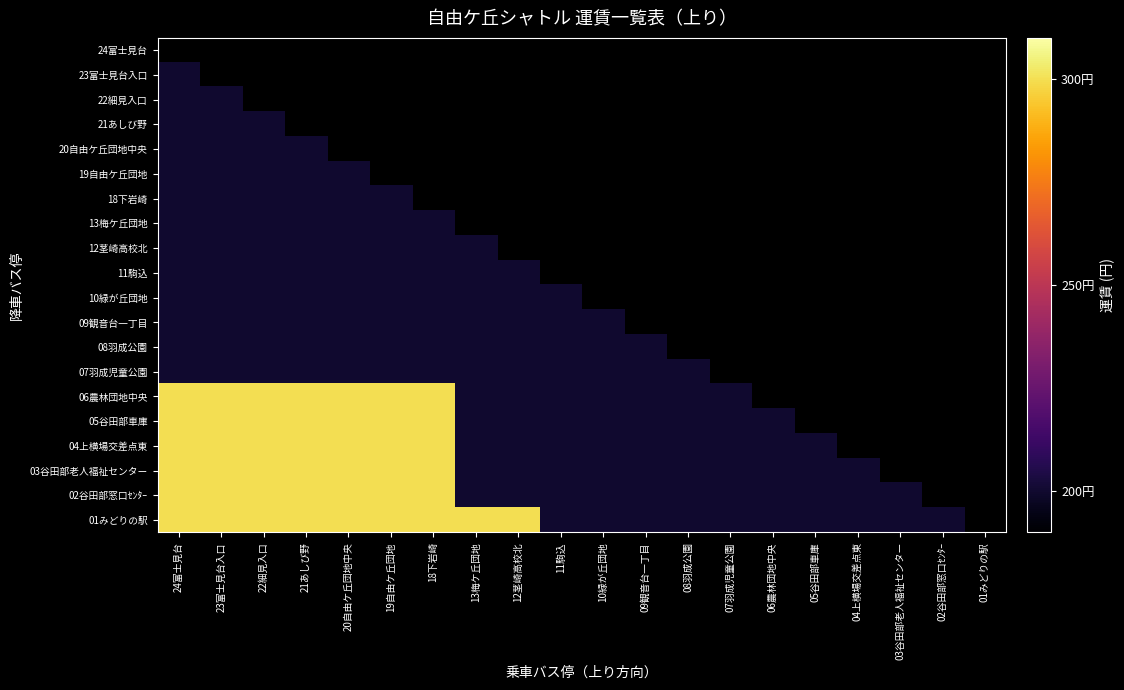

Reading left to right, list all the values displayed in this chart.

24富士見台: 24富士見台=0	23富士見台入口=0	22細見入口=0	21あしび野=0	20自由ケ丘団地中央=0	19自由ケ丘団地=0	18下岩崎=0	13梅ケ丘団地=0	12茎崎高校北=0	11駒込=0	10緑が丘団地=0	09観音台一丁目=0	08羽成公園=0	07羽成児童公園=0	06農林団地中央=0	05谷田部車庫=0	04上横場交差点東=0	03谷田部老人福祉センター=0	02谷田部窓口ｾﾝﾀｰ=0	01みどりの駅=0
23富士見台入口: 24富士見台=200	23富士見台入口=0	22細見入口=0	21あしび野=0	20自由ケ丘団地中央=0	19自由ケ丘団地=0	18下岩崎=0	13梅ケ丘団地=0	12茎崎高校北=0	11駒込=0	10緑が丘団地=0	09観音台一丁目=0	08羽成公園=0	07羽成児童公園=0	06農林団地中央=0	05谷田部車庫=0	04上横場交差点東=0	03谷田部老人福祉センター=0	02谷田部窓口ｾﾝﾀｰ=0	01みどりの駅=0
22細見入口: 24富士見台=200	23富士見台入口=200	22細見入口=0	21あしび野=0	20自由ケ丘団地中央=0	19自由ケ丘団地=0	18下岩崎=0	13梅ケ丘団地=0	12茎崎高校北=0	11駒込=0	10緑が丘団地=0	09観音台一丁目=0	08羽成公園=0	07羽成児童公園=0	06農林団地中央=0	05谷田部車庫=0	04上横場交差点東=0	03谷田部老人福祉センター=0	02谷田部窓口ｾﾝﾀｰ=0	01みどりの駅=0
21あしび野: 24富士見台=200	23富士見台入口=200	22細見入口=200	21あしび野=0	20自由ケ丘団地中央=0	19自由ケ丘団地=0	18下岩崎=0	13梅ケ丘団地=0	12茎崎高校北=0	11駒込=0	10緑が丘団地=0	09観音台一丁目=0	08羽成公園=0	07羽成児童公園=0	06農林団地中央=0	05谷田部車庫=0	04上横場交差点東=0	03谷田部老人福祉センター=0	02谷田部窓口ｾﾝﾀｰ=0	01みどりの駅=0
20自由ケ丘団地中央: 24富士見台=200	23富士見台入口=200	22細見入口=200	21あしび野=200	20自由ケ丘団地中央=0	19自由ケ丘団地=0	18下岩崎=0	13梅ケ丘団地=0	12茎崎高校北=0	11駒込=0	10緑が丘団地=0	09観音台一丁目=0	08羽成公園=0	07羽成児童公園=0	06農林団地中央=0	05谷田部車庫=0	04上横場交差点東=0	03谷田部老人福祉センター=0	02谷田部窓口ｾﾝﾀｰ=0	01みどりの駅=0
19自由ケ丘団地: 24富士見台=200	23富士見台入口=200	22細見入口=200	21あしび野=200	20自由ケ丘団地中央=200	19自由ケ丘団地=0	18下岩崎=0	13梅ケ丘団地=0	12茎崎高校北=0	11駒込=0	10緑が丘団地=0	09観音台一丁目=0	08羽成公園=0	07羽成児童公園=0	06農林団地中央=0	05谷田部車庫=0	04上横場交差点東=0	03谷田部老人福祉センター=0	02谷田部窓口ｾﾝﾀｰ=0	01みどりの駅=0
18下岩崎: 24富士見台=200	23富士見台入口=200	22細見入口=200	21あしび野=200	20自由ケ丘団地中央=200	19自由ケ丘団地=200	18下岩崎=0	13梅ケ丘団地=0	12茎崎高校北=0	11駒込=0	10緑が丘団地=0	09観音台一丁目=0	08羽成公園=0	07羽成児童公園=0	06農林団地中央=0	05谷田部車庫=0	04上横場交差点東=0	03谷田部老人福祉センター=0	02谷田部窓口ｾﾝﾀｰ=0	01みどりの駅=0
13梅ケ丘団地: 24富士見台=200	23富士見台入口=200	22細見入口=200	21あしび野=200	20自由ケ丘団地中央=200	19自由ケ丘団地=200	18下岩崎=200	13梅ケ丘団地=0	12茎崎高校北=0	11駒込=0	10緑が丘団地=0	09観音台一丁目=0	08羽成公園=0	07羽成児童公園=0	06農林団地中央=0	05谷田部車庫=0	04上横場交差点東=0	03谷田部老人福祉センター=0	02谷田部窓口ｾﾝﾀｰ=0	01みどりの駅=0
12茎崎高校北: 24富士見台=200	23富士見台入口=200	22細見入口=200	21あしび野=200	20自由ケ丘団地中央=200	19自由ケ丘団地=200	18下岩崎=200	13梅ケ丘団地=200	12茎崎高校北=0	11駒込=0	10緑が丘団地=0	09観音台一丁目=0	08羽成公園=0	07羽成児童公園=0	06農林団地中央=0	05谷田部車庫=0	04上横場交差点東=0	03谷田部老人福祉センター=0	02谷田部窓口ｾﾝﾀｰ=0	01みどりの駅=0
11駒込: 24富士見台=200	23富士見台入口=200	22細見入口=200	21あしび野=200	20自由ケ丘団地中央=200	19自由ケ丘団地=200	18下岩崎=200	13梅ケ丘団地=200	12茎崎高校北=200	11駒込=0	10緑が丘団地=0	09観音台一丁目=0	08羽成公園=0	07羽成児童公園=0	06農林団地中央=0	05谷田部車庫=0	04上横場交差点東=0	03谷田部老人福祉センター=0	02谷田部窓口ｾﾝﾀｰ=0	01みどりの駅=0
10緑が丘団地: 24富士見台=200	23富士見台入口=200	22細見入口=200	21あしび野=200	20自由ケ丘団地中央=200	19自由ケ丘団地=200	18下岩崎=200	13梅ケ丘団地=200	12茎崎高校北=200	11駒込=200	10緑が丘団地=0	09観音台一丁目=0	08羽成公園=0	07羽成児童公園=0	06農林団地中央=0	05谷田部車庫=0	04上横場交差点東=0	03谷田部老人福祉センター=0	02谷田部窓口ｾﾝﾀｰ=0	01みどりの駅=0
09観音台一丁目: 24富士見台=200	23富士見台入口=200	22細見入口=200	21あしび野=200	20自由ケ丘団地中央=200	19自由ケ丘団地=200	18下岩崎=200	13梅ケ丘団地=200	12茎崎高校北=200	11駒込=200	10緑が丘団地=200	09観音台一丁目=0	08羽成公園=0	07羽成児童公園=0	06農林団地中央=0	05谷田部車庫=0	04上横場交差点東=0	03谷田部老人福祉センター=0	02谷田部窓口ｾﾝﾀｰ=0	01みどりの駅=0
08羽成公園: 24富士見台=200	23富士見台入口=200	22細見入口=200	21あしび野=200	20自由ケ丘団地中央=200	19自由ケ丘団地=200	18下岩崎=200	13梅ケ丘団地=200	12茎崎高校北=200	11駒込=200	10緑が丘団地=200	09観音台一丁目=200	08羽成公園=0	07羽成児童公園=0	06農林団地中央=0	05谷田部車庫=0	04上横場交差点東=0	03谷田部老人福祉センター=0	02谷田部窓口ｾﾝﾀｰ=0	01みどりの駅=0
07羽成児童公園: 24富士見台=200	23富士見台入口=200	22細見入口=200	21あしび野=200	20自由ケ丘団地中央=200	19自由ケ丘団地=200	18下岩崎=200	13梅ケ丘団地=200	12茎崎高校北=200	11駒込=200	10緑が丘団地=200	09観音台一丁目=200	08羽成公園=200	07羽成児童公園=0	06農林団地中央=0	05谷田部車庫=0	04上横場交差点東=0	03谷田部老人福祉センター=0	02谷田部窓口ｾﾝﾀｰ=0	01みどりの駅=0
06農林団地中央: 24富士見台=300	23富士見台入口=300	22細見入口=300	21あしび野=300	20自由ケ丘団地中央=300	19自由ケ丘団地=300	18下岩崎=300	13梅ケ丘団地=200	12茎崎高校北=200	11駒込=200	10緑が丘団地=200	09観音台一丁目=200	08羽成公園=200	07羽成児童公園=200	06農林団地中央=0	05谷田部車庫=0	04上横場交差点東=0	03谷田部老人福祉センター=0	02谷田部窓口ｾﾝﾀｰ=0	01みどりの駅=0
05谷田部車庫: 24富士見台=300	23富士見台入口=300	22細見入口=300	21あしび野=300	20自由ケ丘団地中央=300	19自由ケ丘団地=300	18下岩崎=300	13梅ケ丘団地=200	12茎崎高校北=200	11駒込=200	10緑が丘団地=200	09観音台一丁目=200	08羽成公園=200	07羽成児童公園=200	06農林団地中央=200	05谷田部車庫=0	04上横場交差点東=0	03谷田部老人福祉センター=0	02谷田部窓口ｾﾝﾀｰ=0	01みどりの駅=0
04上横場交差点東: 24富士見台=300	23富士見台入口=300	22細見入口=300	21あしび野=300	20自由ケ丘団地中央=300	19自由ケ丘団地=300	18下岩崎=300	13梅ケ丘団地=200	12茎崎高校北=200	11駒込=200	10緑が丘団地=200	09観音台一丁目=200	08羽成公園=200	07羽成児童公園=200	06農林団地中央=200	05谷田部車庫=200	04上横場交差点東=0	03谷田部老人福祉センター=0	02谷田部窓口ｾﾝﾀｰ=0	01みどりの駅=0
03谷田部老人福祉センター: 24富士見台=300	23富士見台入口=300	22細見入口=300	21あしび野=300	20自由ケ丘団地中央=300	19自由ケ丘団地=300	18下岩崎=300	13梅ケ丘団地=200	12茎崎高校北=200	11駒込=200	10緑が丘団地=200	09観音台一丁目=200	08羽成公園=200	07羽成児童公園=200	06農林団地中央=200	05谷田部車庫=200	04上横場交差点東=200	03谷田部老人福祉センター=0	02谷田部窓口ｾﾝﾀｰ=0	01みどりの駅=0
02谷田部窓口ｾﾝﾀｰ: 24富士見台=300	23富士見台入口=300	22細見入口=300	21あしび野=300	20自由ケ丘団地中央=300	19自由ケ丘団地=300	18下岩崎=300	13梅ケ丘団地=200	12茎崎高校北=200	11駒込=200	10緑が丘団地=200	09観音台一丁目=200	08羽成公園=200	07羽成児童公園=200	06農林団地中央=200	05谷田部車庫=200	04上横場交差点東=200	03谷田部老人福祉センター=200	02谷田部窓口ｾﾝﾀｰ=0	01みどりの駅=0
01みどりの駅: 24富士見台=300	23富士見台入口=300	22細見入口=300	21あしび野=300	20自由ケ丘団地中央=300	19自由ケ丘団地=300	18下岩崎=300	13梅ケ丘団地=300	12茎崎高校北=300	11駒込=200	10緑が丘団地=200	09観音台一丁目=200	08羽成公園=200	07羽成児童公園=200	06農林団地中央=200	05谷田部車庫=200	04上横場交差点東=200	03谷田部老人福祉センター=200	02谷田部窓口ｾﾝﾀｰ=200	01みどりの駅=0